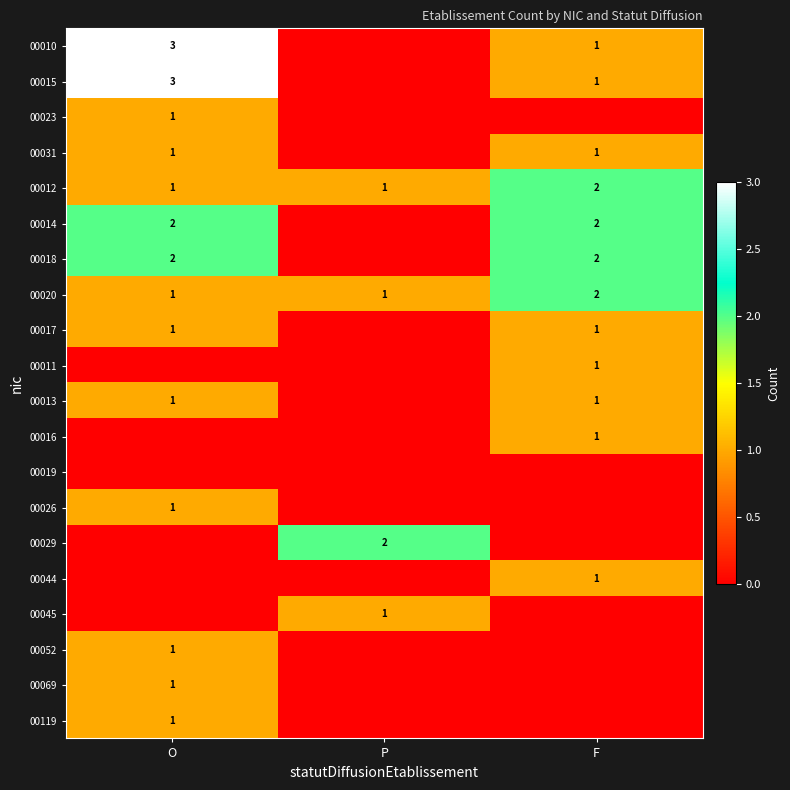

Which has a higher value, F or P?

F